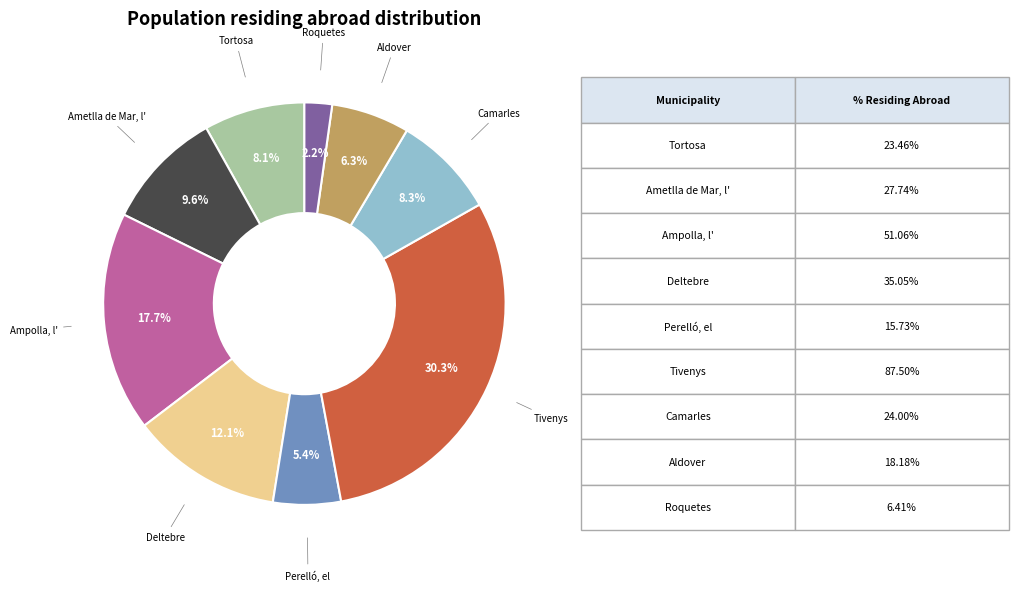

Does any single category account for the majority?

No